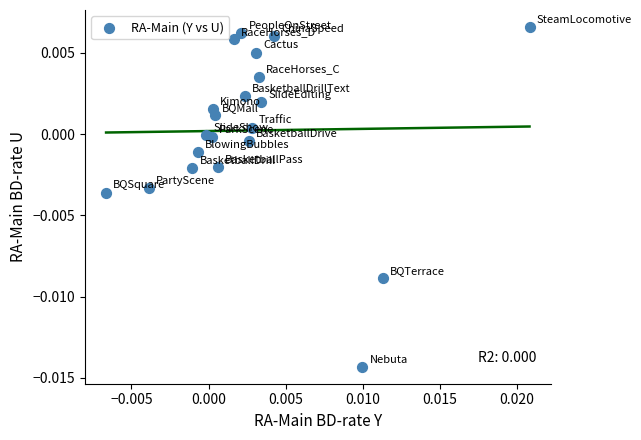

Count the number of points in this scatter plot.

21